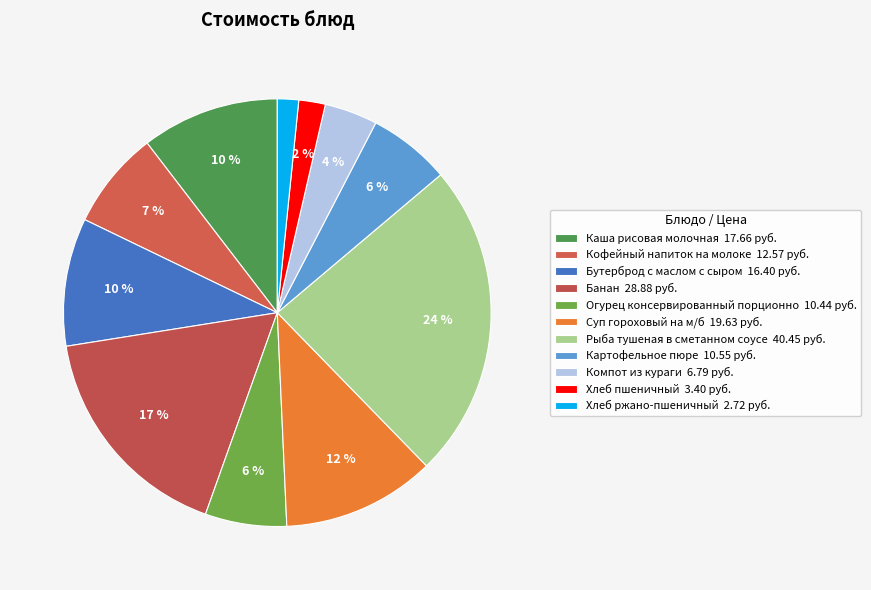

What is the change in value from Каша рисовая молочная to Хлеб пшеничный?

-14.3